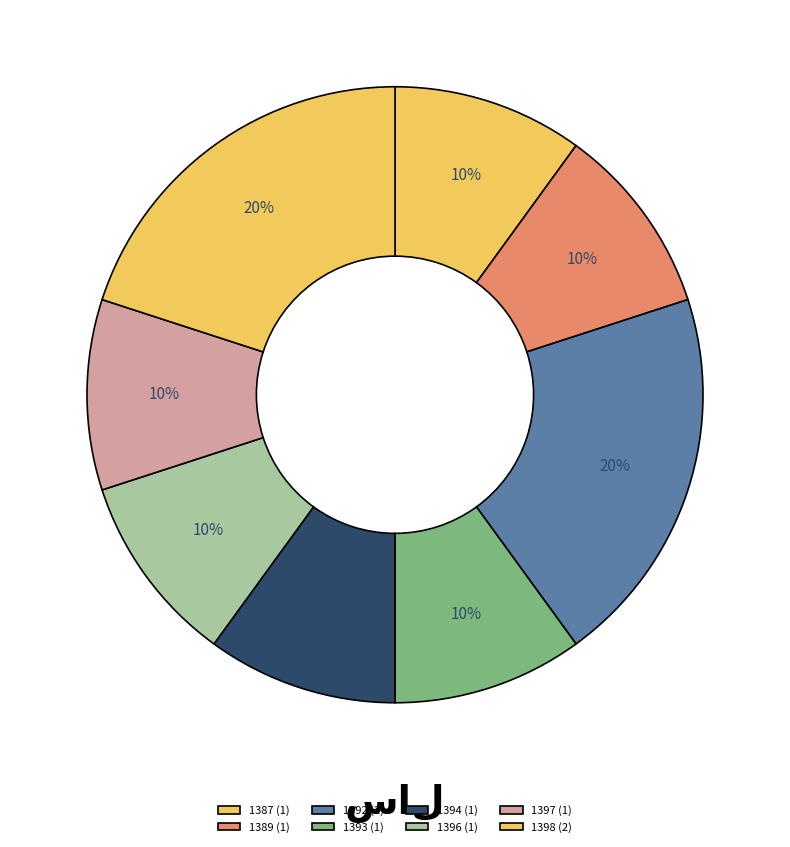

Does 1396 account for over 50% of the chart?

No